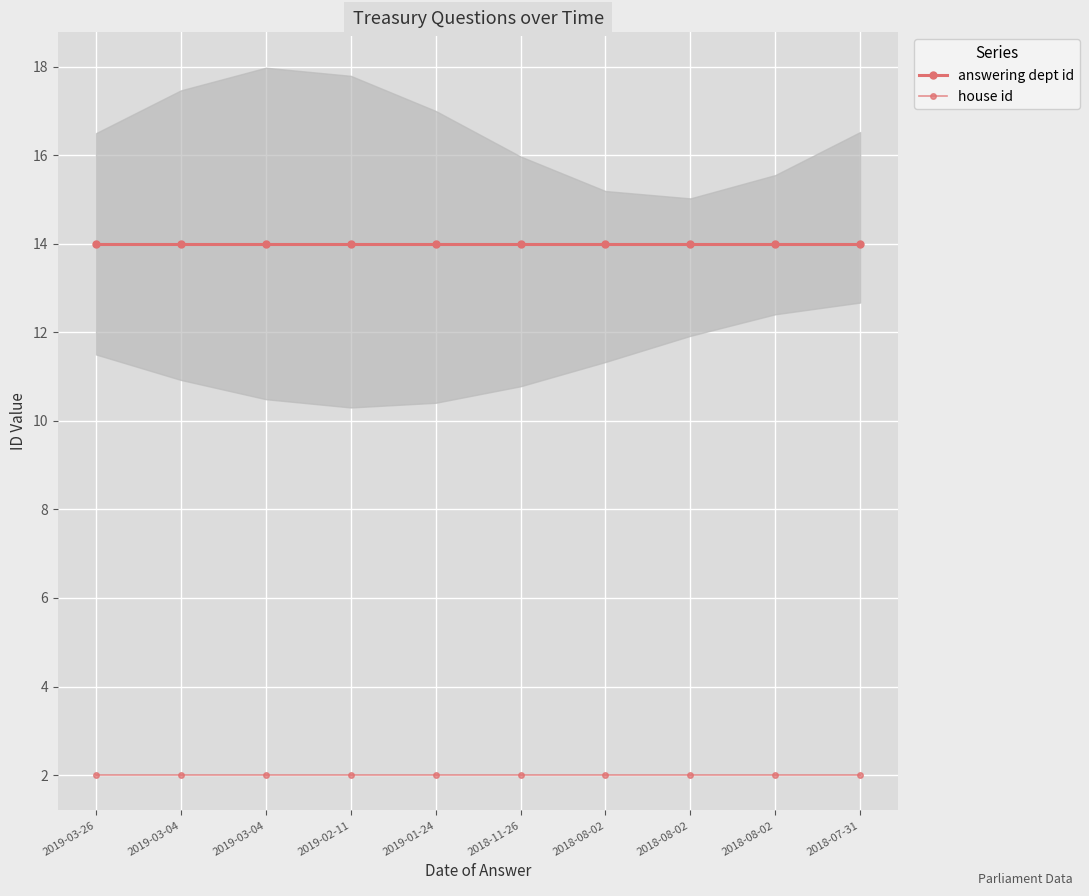

Between 2019-03-04 and 2018-08-02, which is larger?

2019-03-04